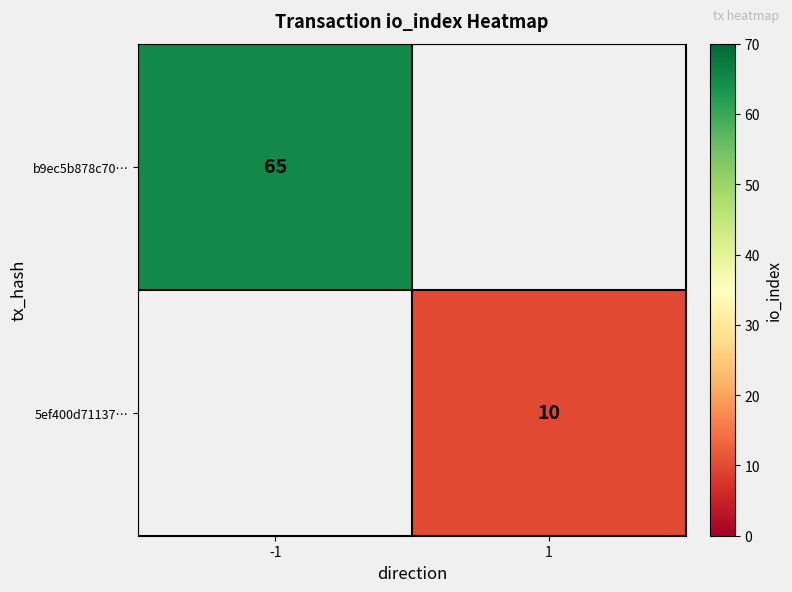

The 5ef400d71137… series shows 10 at 1. True or false?

True